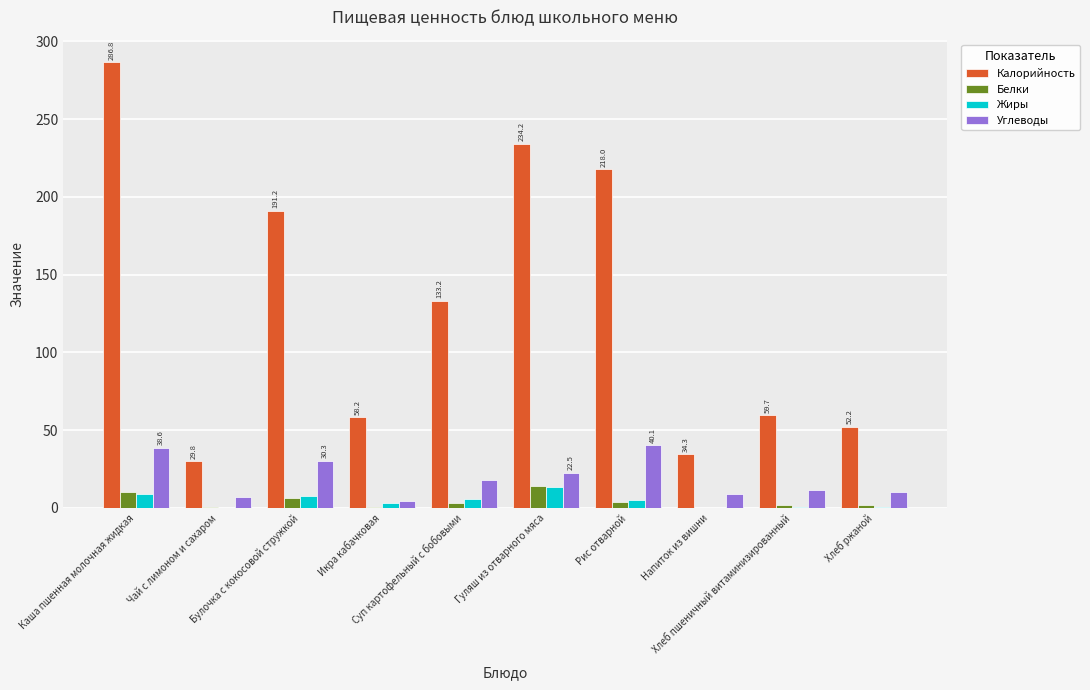

Which series has the largest total across all categories?

Калорийность